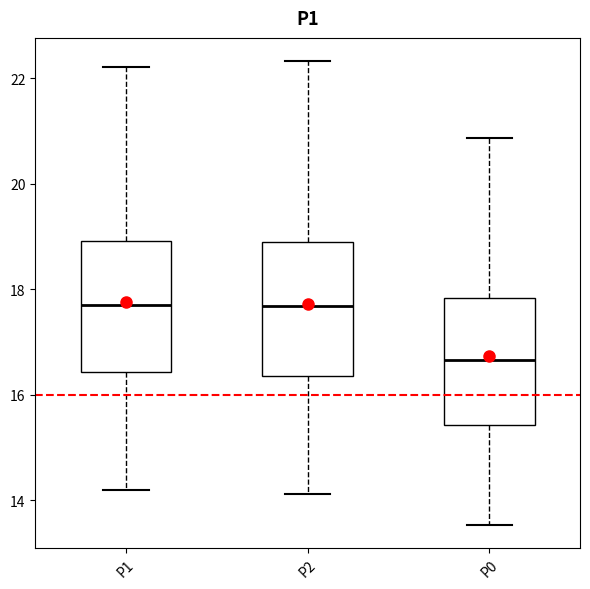

Reading left to right, read every box against the y-axis: the position of its median line, the range the box covers, and the ends of its whiskers. The values are not printed on the chart, so give them approximately, as read against the axis.

P1: median 17.8, box 16.4 to 19.0, whiskers 14.2 to 22.2
P2: median 17.6, box 16.4 to 19.0, whiskers 14.2 to 22.4
P0: median 16.6, box 15.4 to 17.8, whiskers 13.6 to 20.8